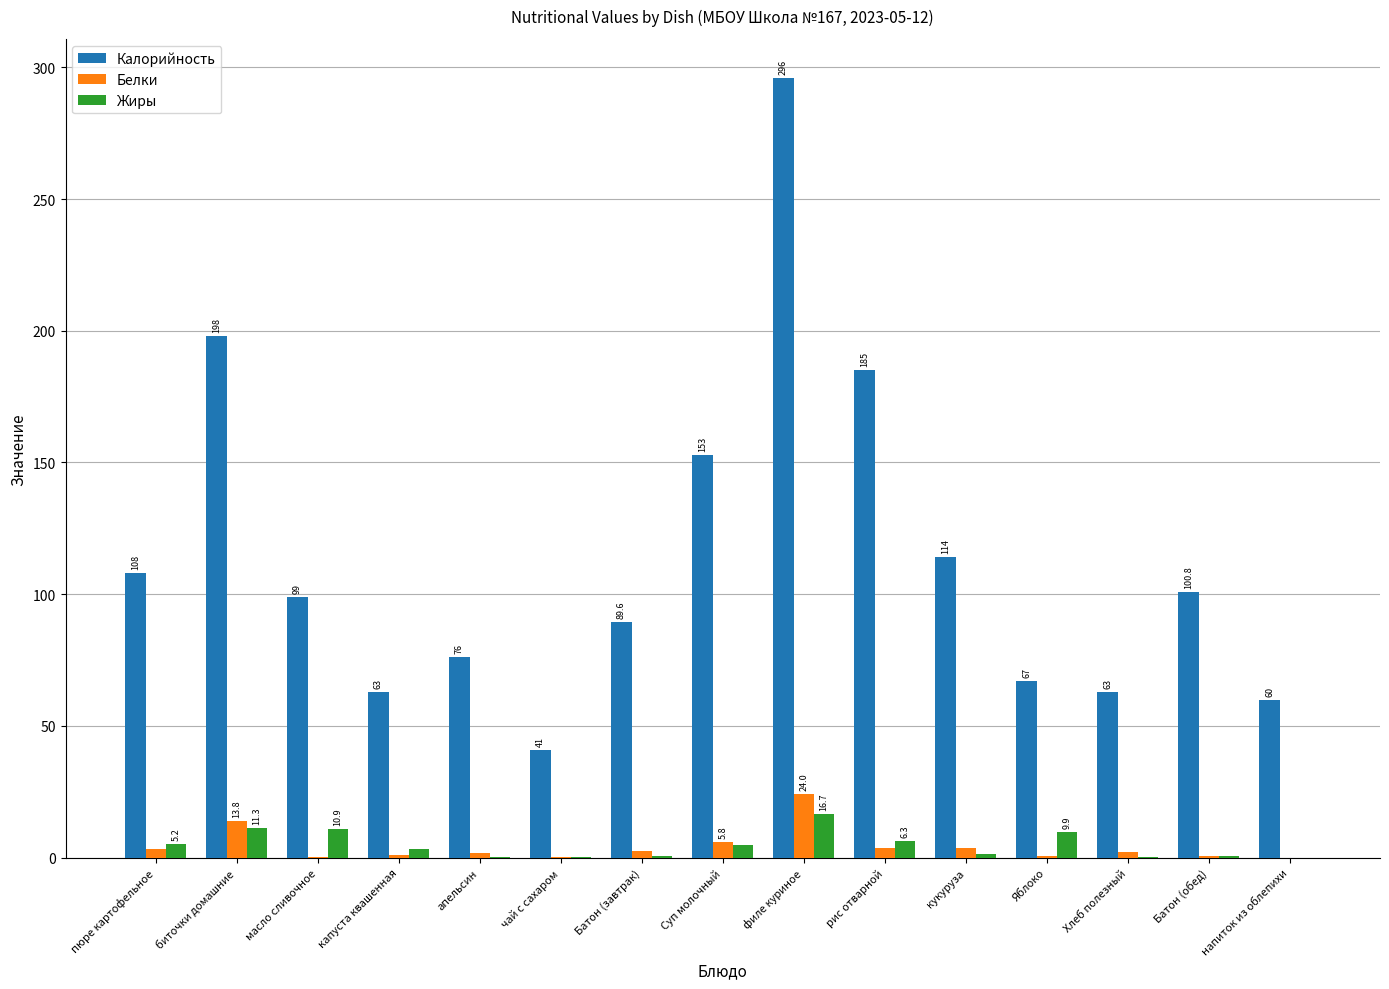

Is the value of Калорийность at напиток из облепихи greater than the value of Жиры at биточки домашние?

Yes